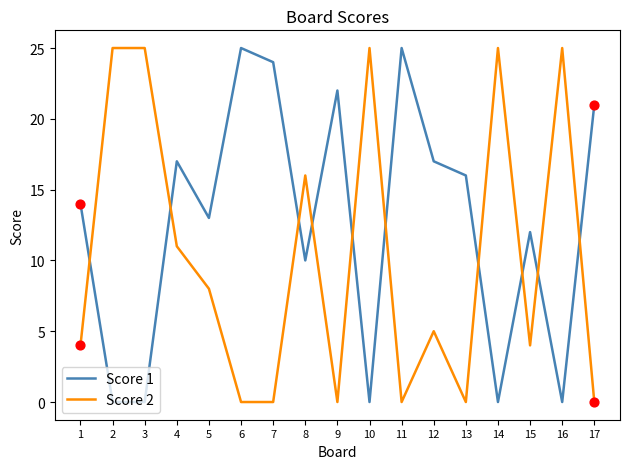

Is the value of Score 2 at 2 greater than the value of Score 1 at 15?

Yes